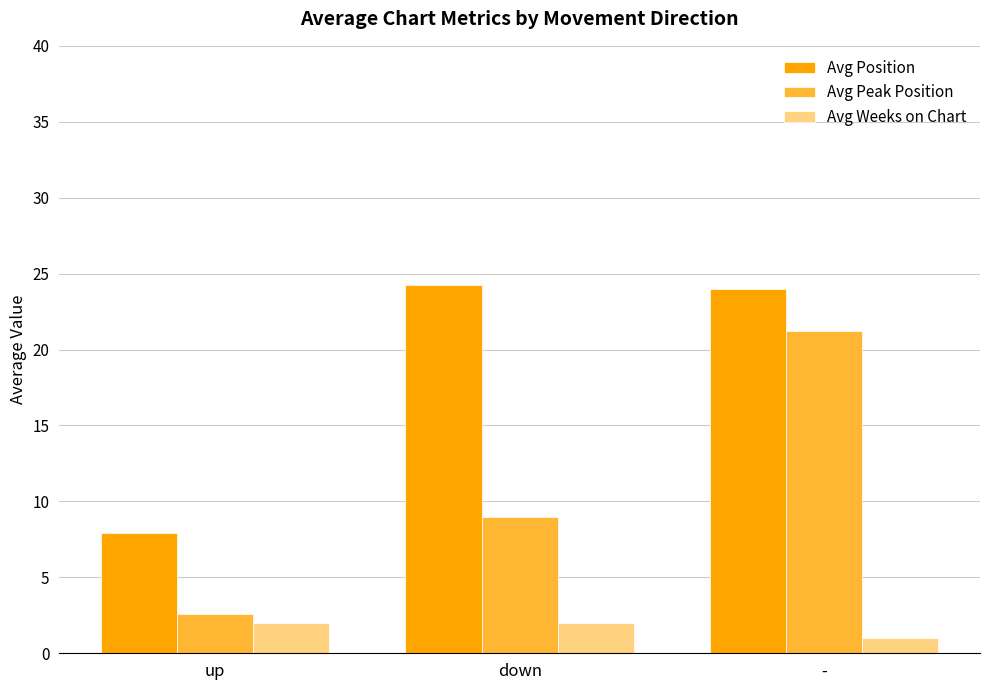

Is it true that Avg Weeks on Chart equals 1.0 at -?

True